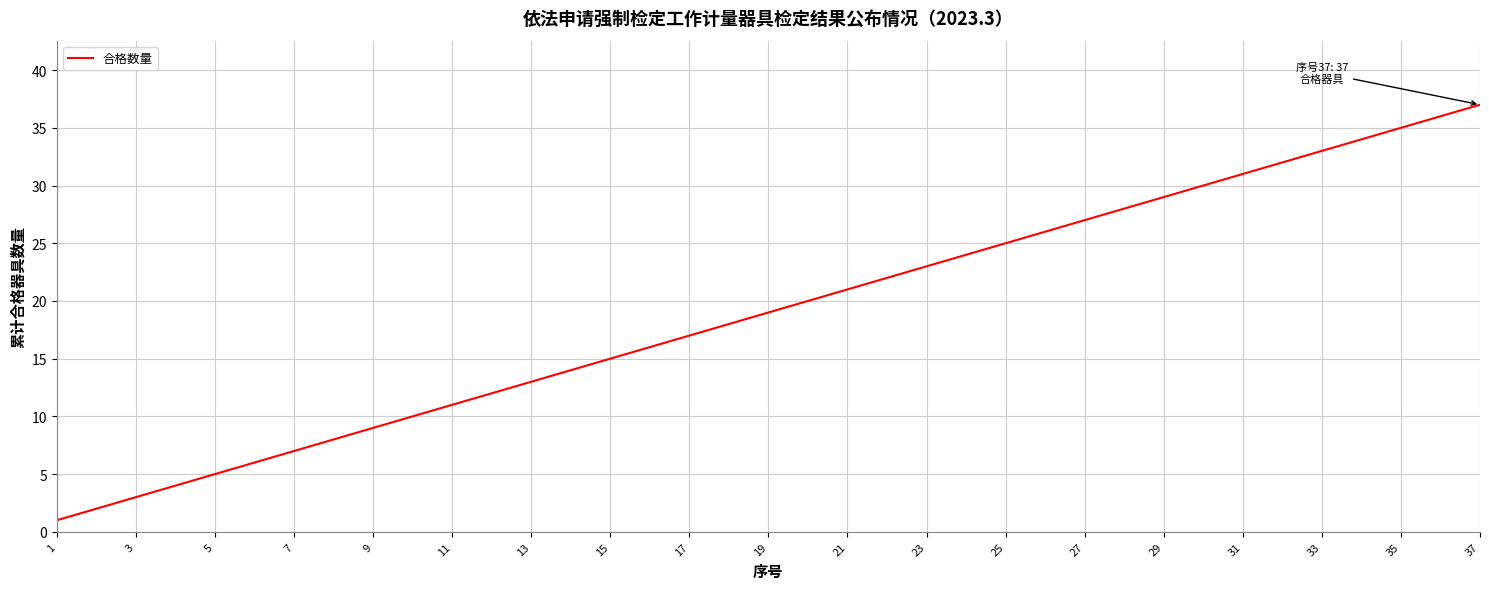

What is the maximum value shown in the chart?

37